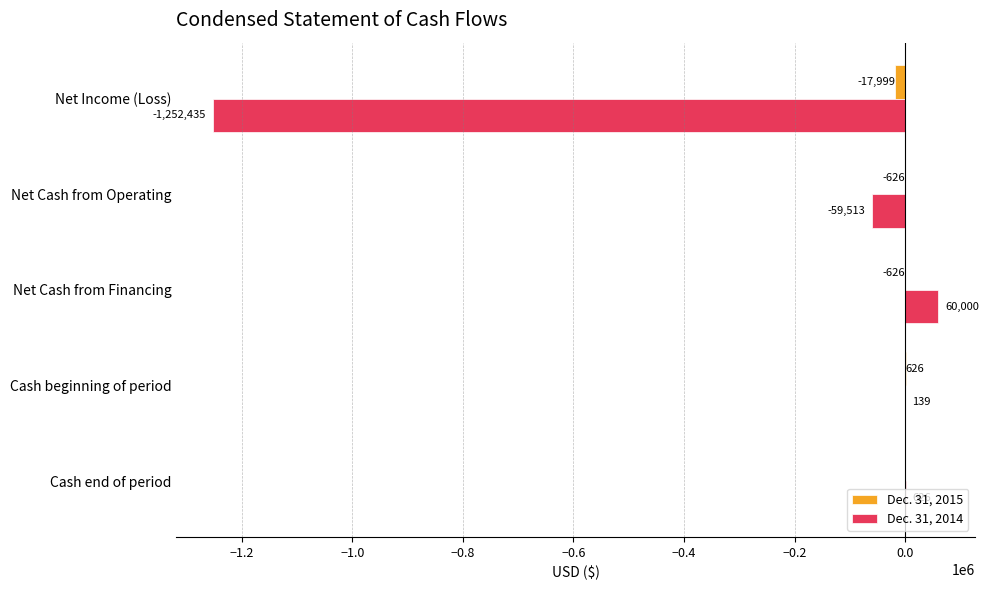

Between Net Cash from Operating and Cash beginning of period, which series saw the biggest shift?

Dec. 31, 2014